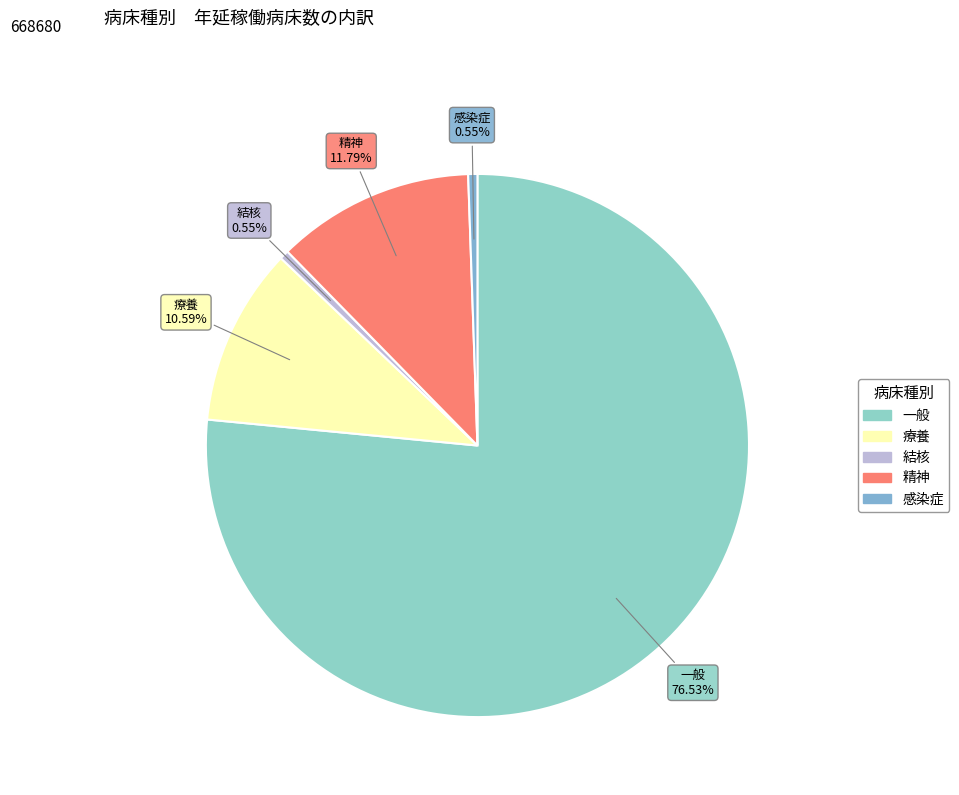

How many slices are in this pie chart?

5